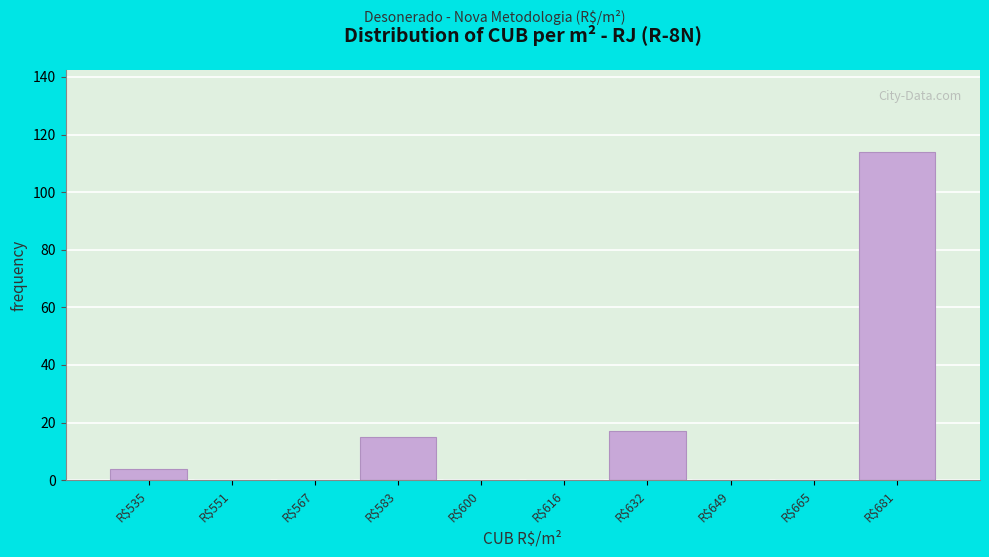

Is it true that the value at R$681 is 114?

True